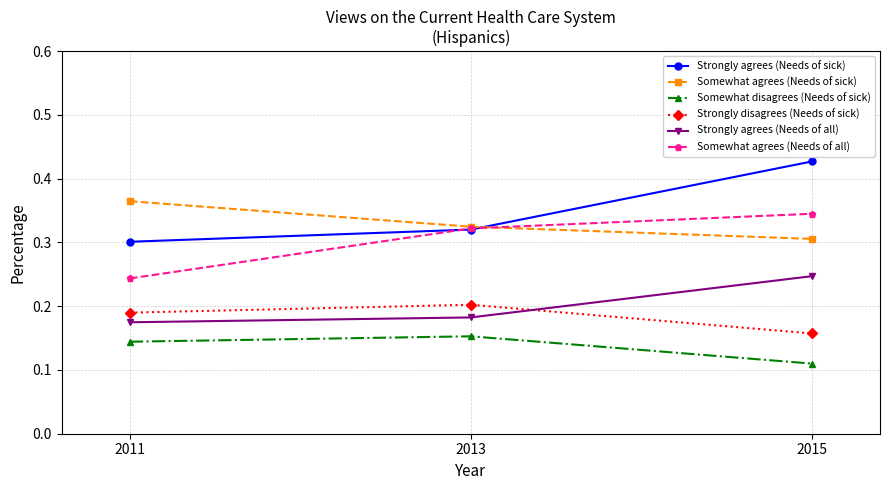

Which series has the largest range (max minus min)?

Strongly agrees (Needs of sick)